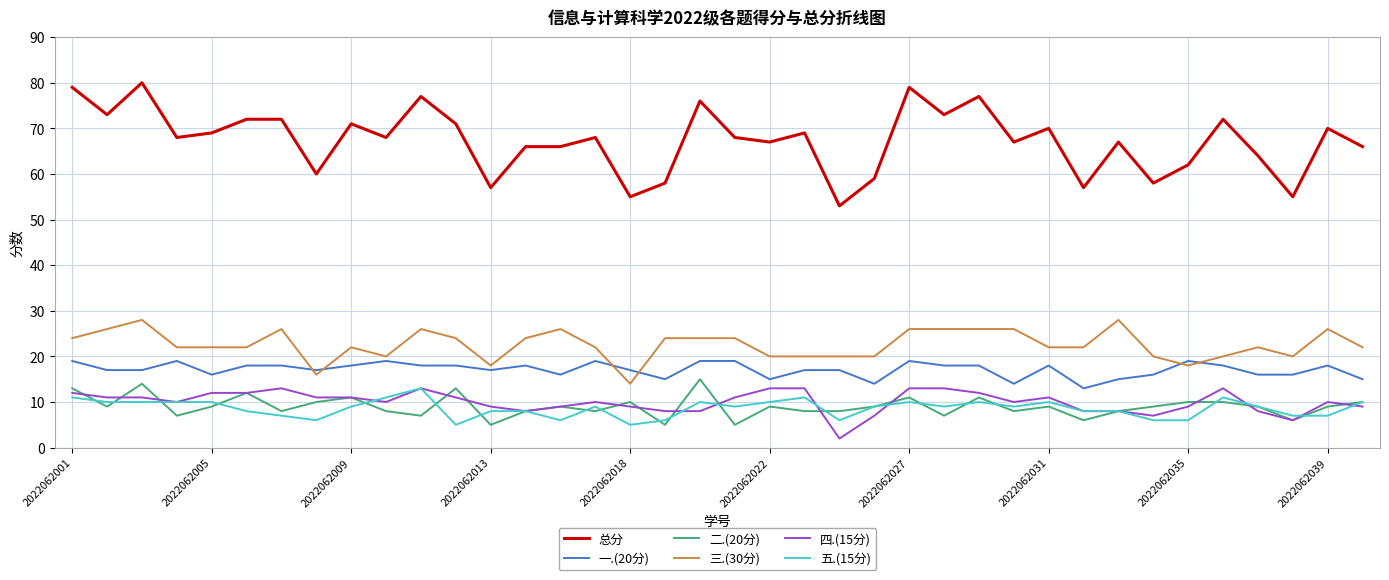

Which series has the largest total across all categories?

总分